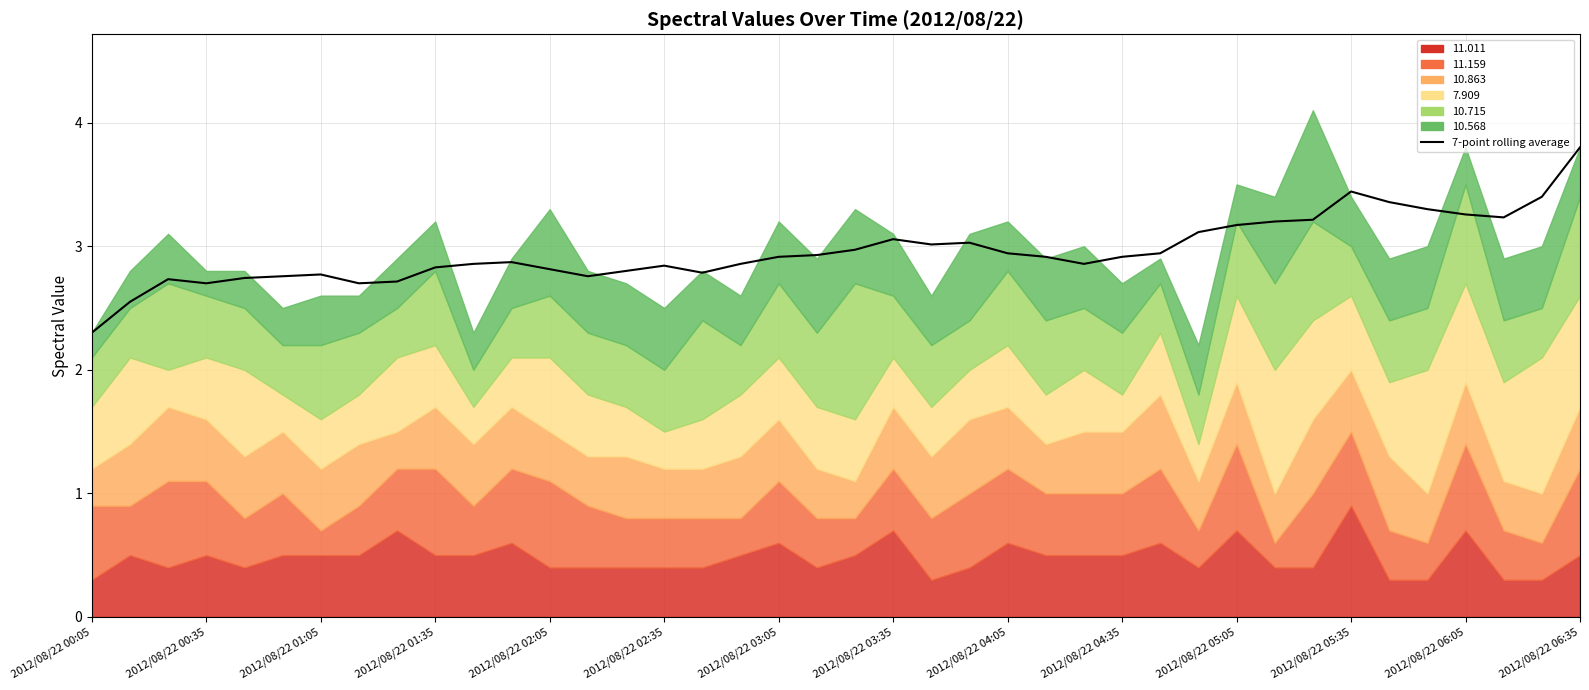

What is the change in value from 2012/08/22 03:35 to 33?

+0.7